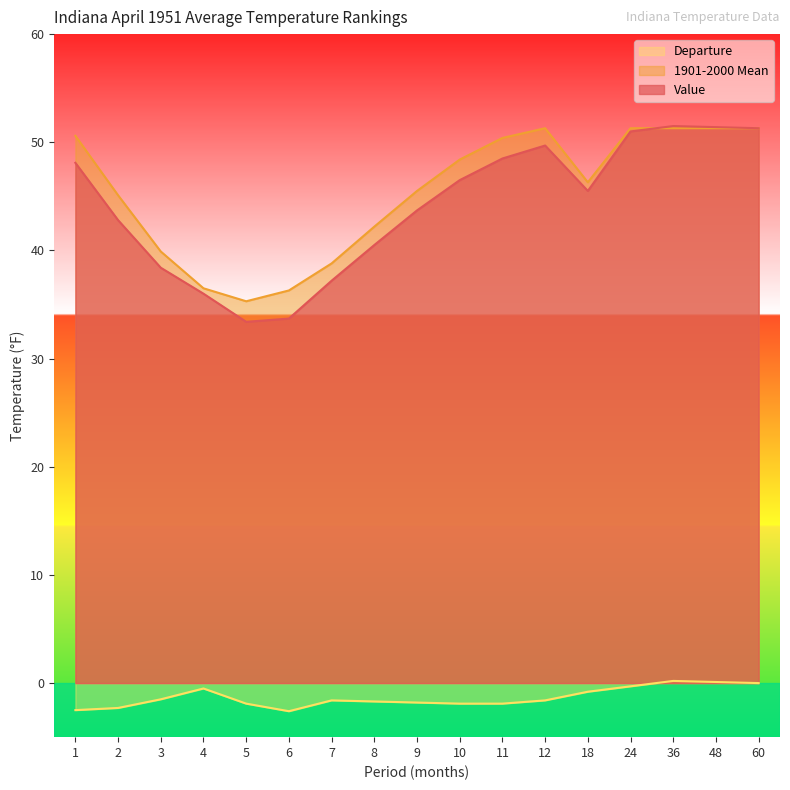

What is the difference between the 1901-2000 Mean values at 36 and 10?

2.9